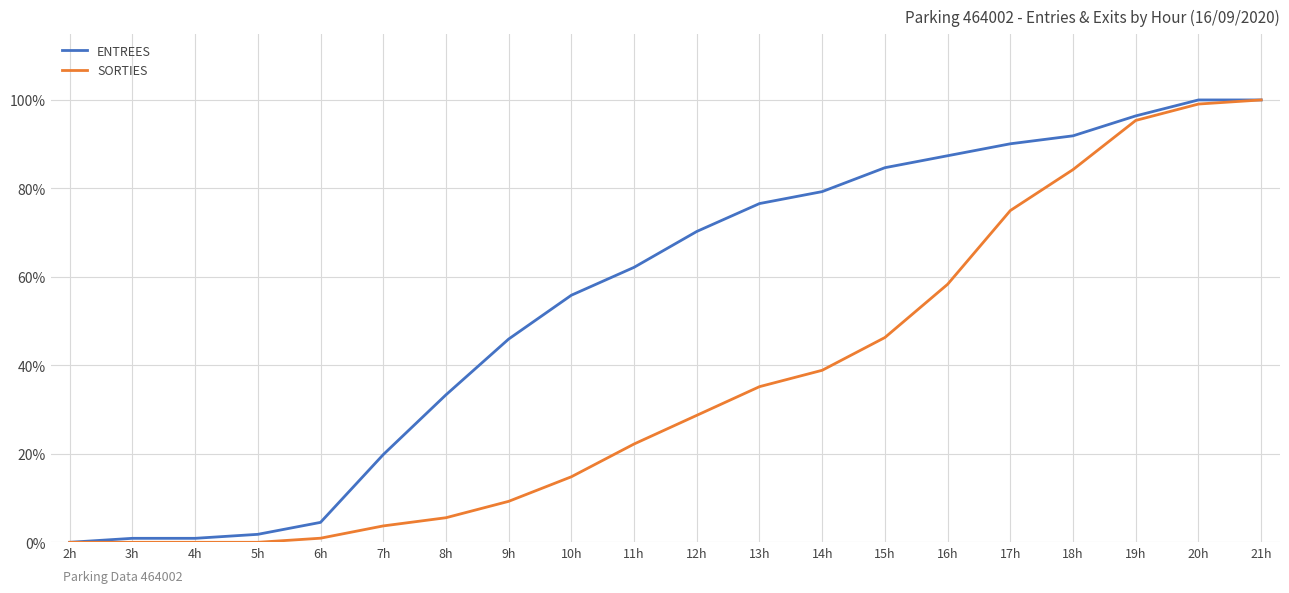

Is it true that ENTREES equals 56.5 at 20h?

False